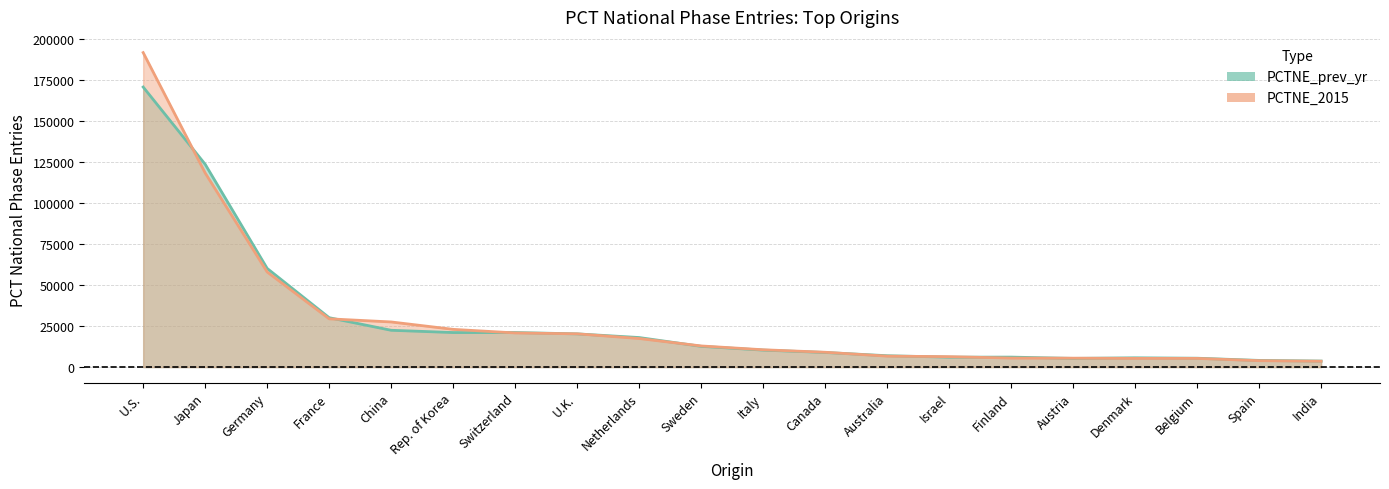

What is the total value across all series at Israel?

12428